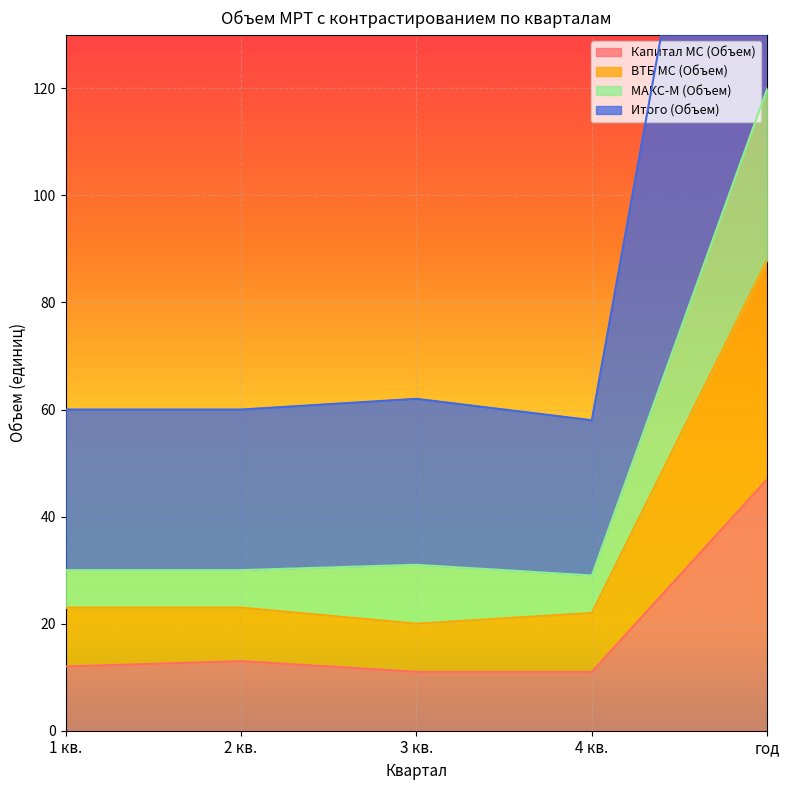

How many data points in Итого (Объем) are above 60?

2